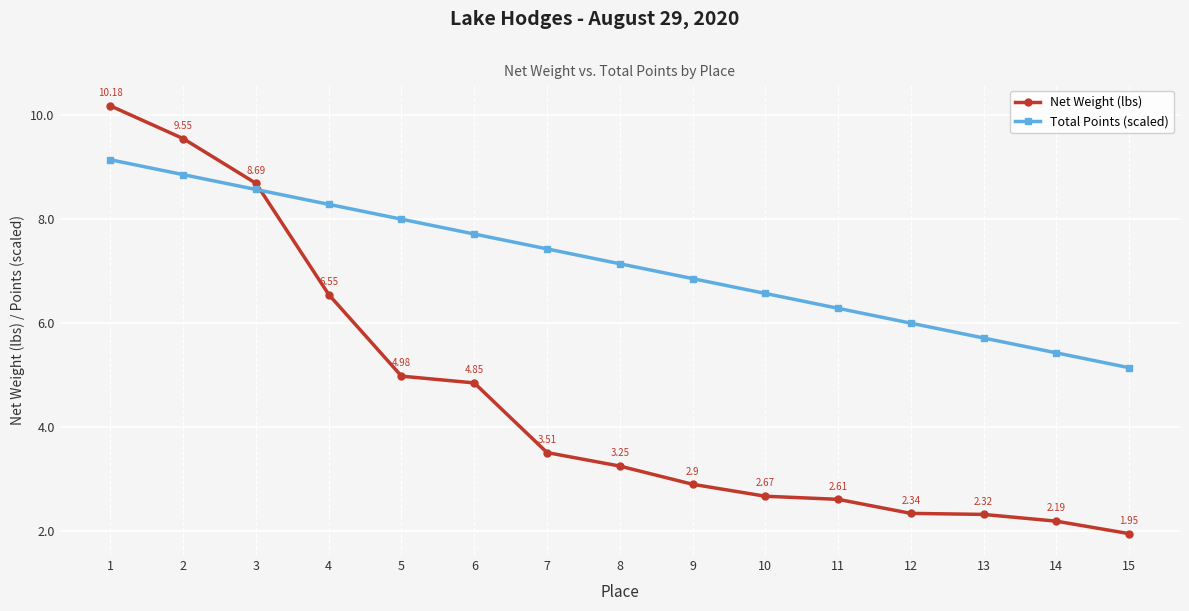

At how many categories does at least one series exceed 4?

15